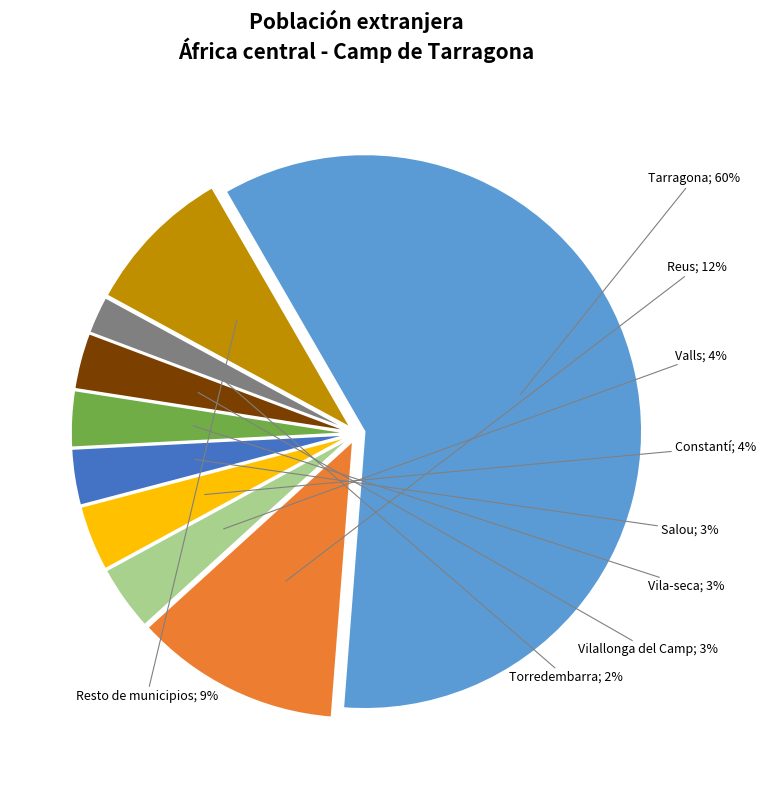

Does any single category account for the majority?

Yes